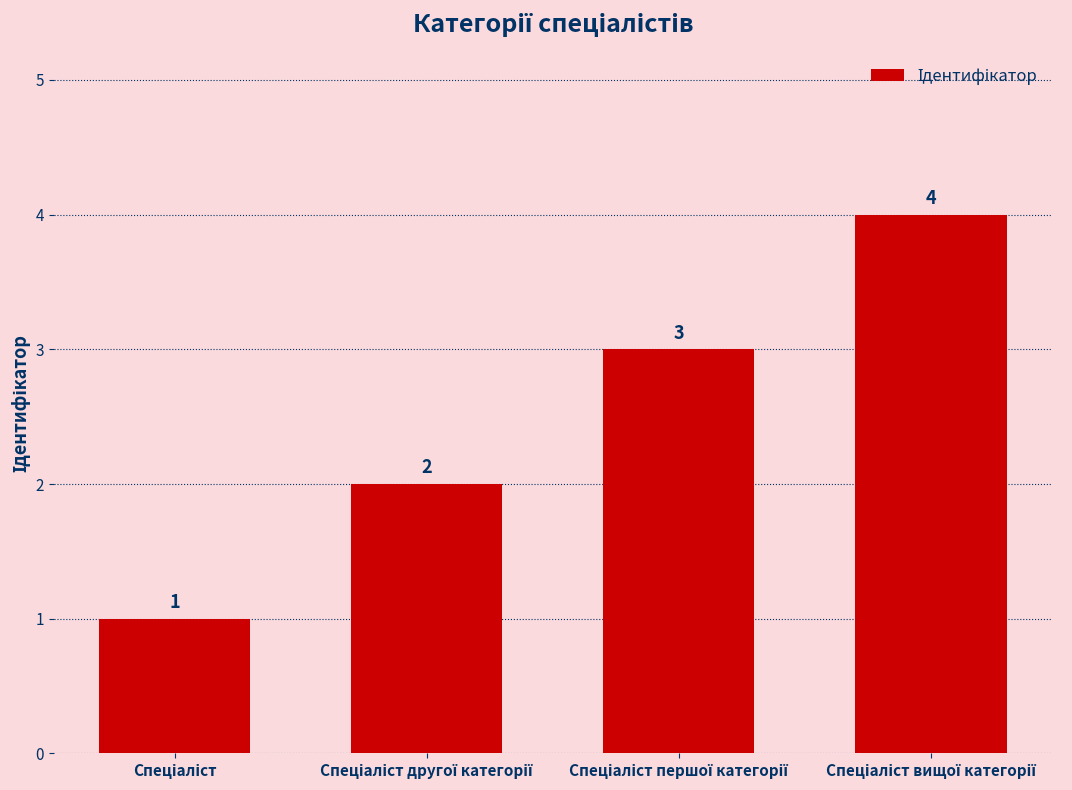

What is the difference between the maximum and minimum values?

3